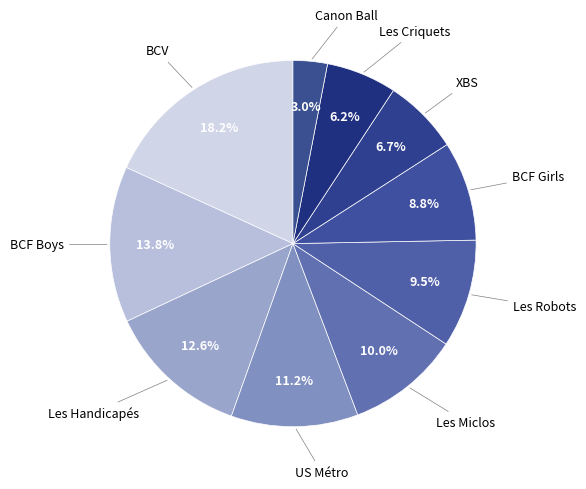

To the nearest percent, what is the combined percentage of Les Handicapés and Les Robots?

22%